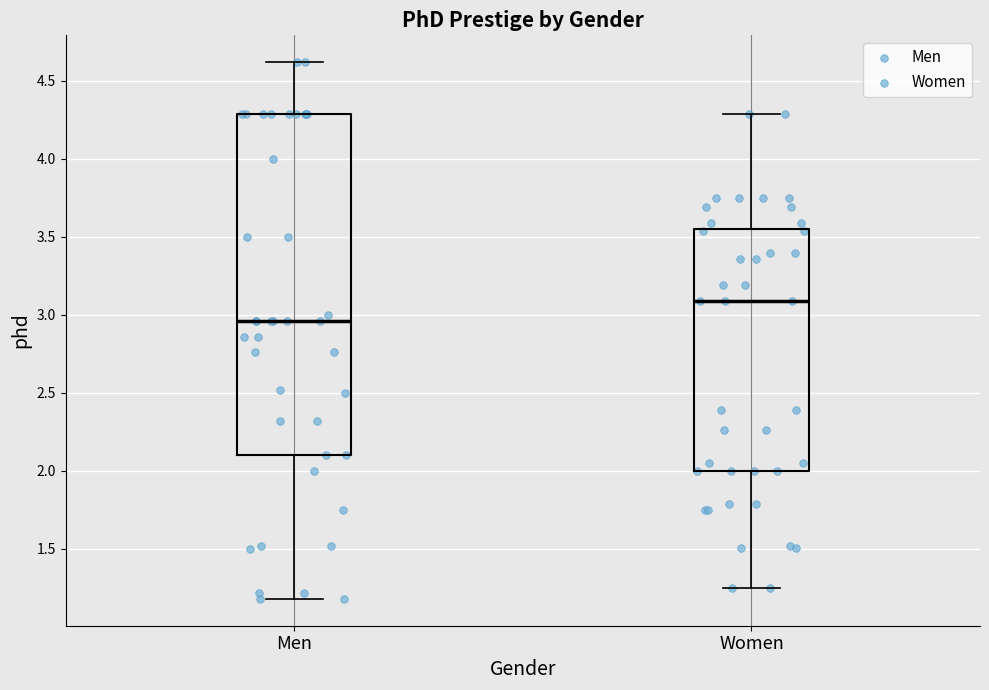

Reading left to right, transcribe this box plot: for each box, give where its median line is, the range the box spans, and where its two whiskers end, as read against the y-axis. The values are not printed on the chart, so give them approximately, as read against the axis.

Men: median 2.95, box 2.10 to 4.30, whiskers 1.20 to 4.60
Women: median 3.10, box 2.00 to 3.55, whiskers 1.25 to 4.30